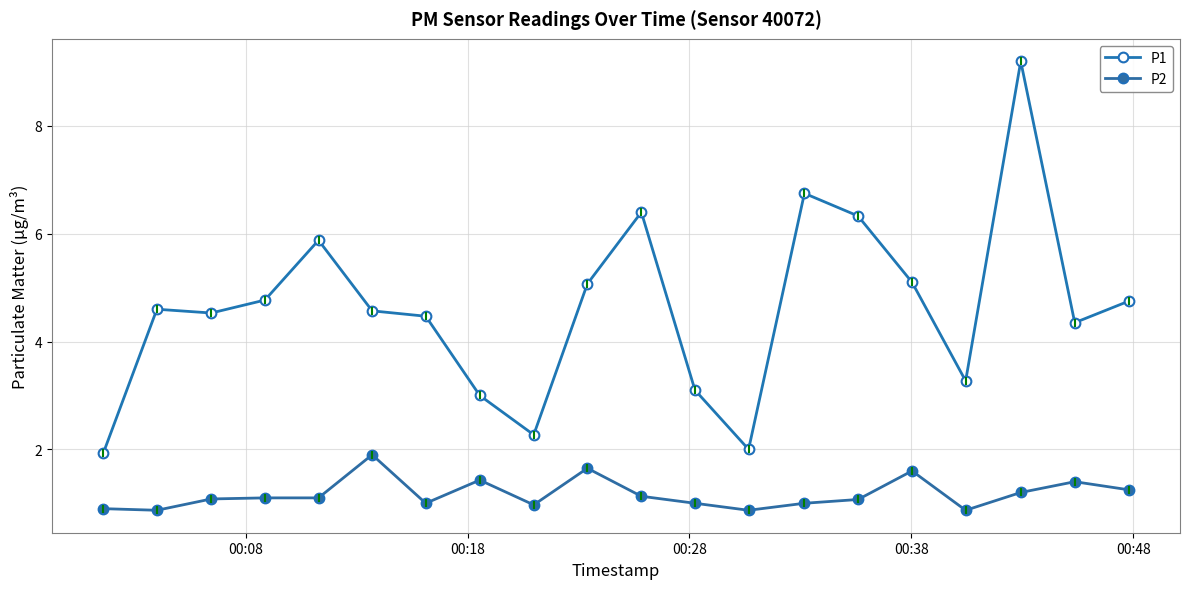

Which series has the widest spread of values?

P1